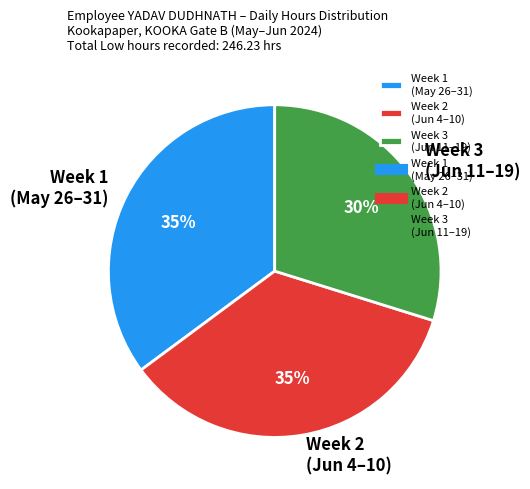

Is the sum of Week 3 (Jun 11–19) and Week 1 (May 26–31) greater than half?

Yes